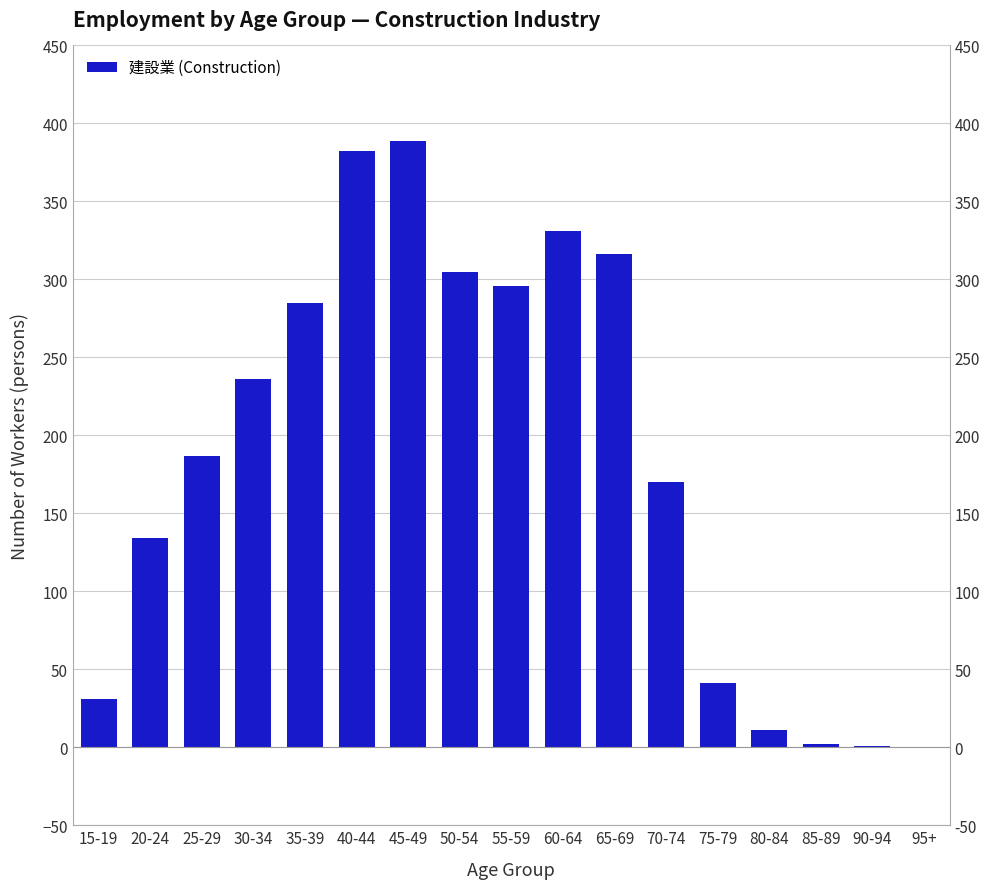

Between 70-74 and 50-54, which is larger?

50-54